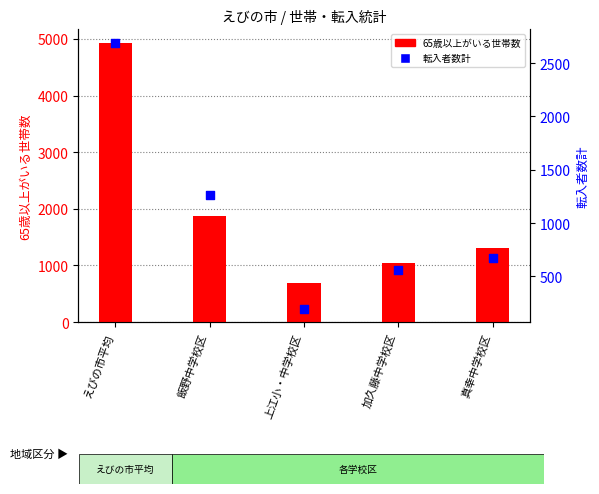

Is the value of 65歳以上がいる世帯数 at 飯野中学校区 greater than the value of 転入者数計 at 飯野中学校区?

Yes